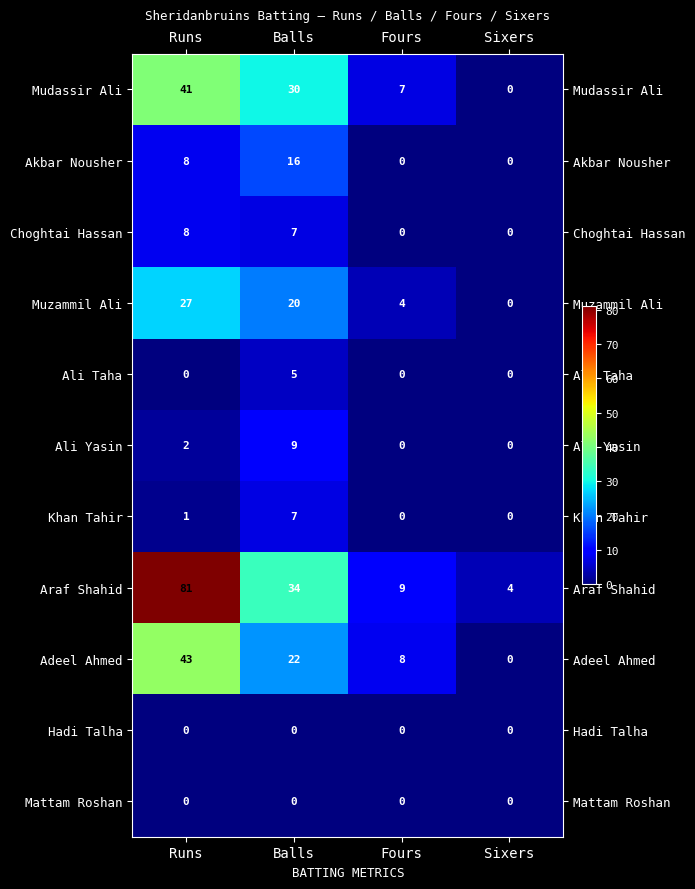

True or false: Hadi Talha has a value of 0 at Balls.

True